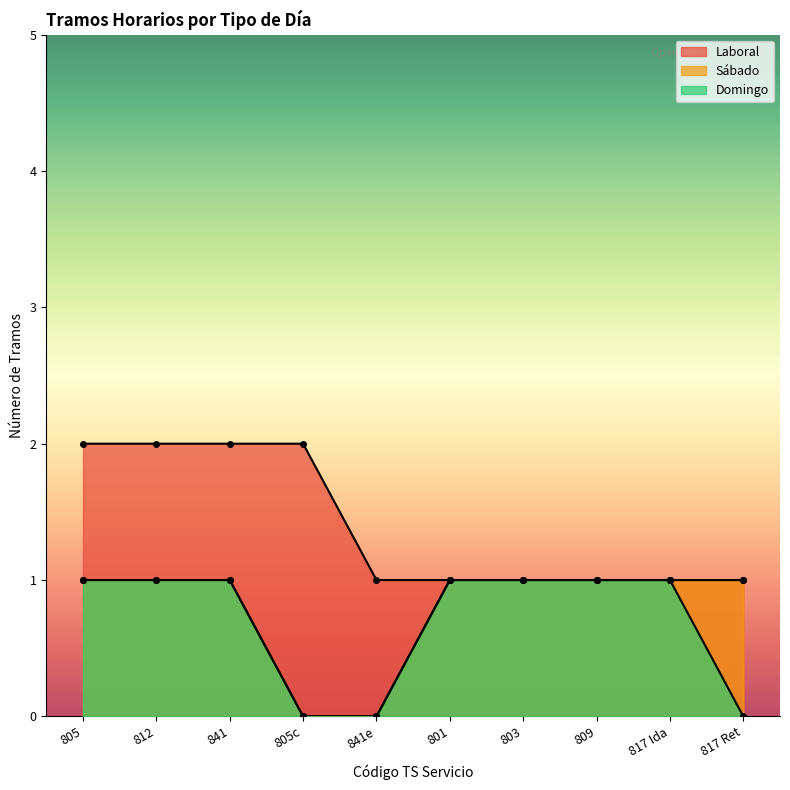

What is the value of the Laboral point at the 7th from the left?

1